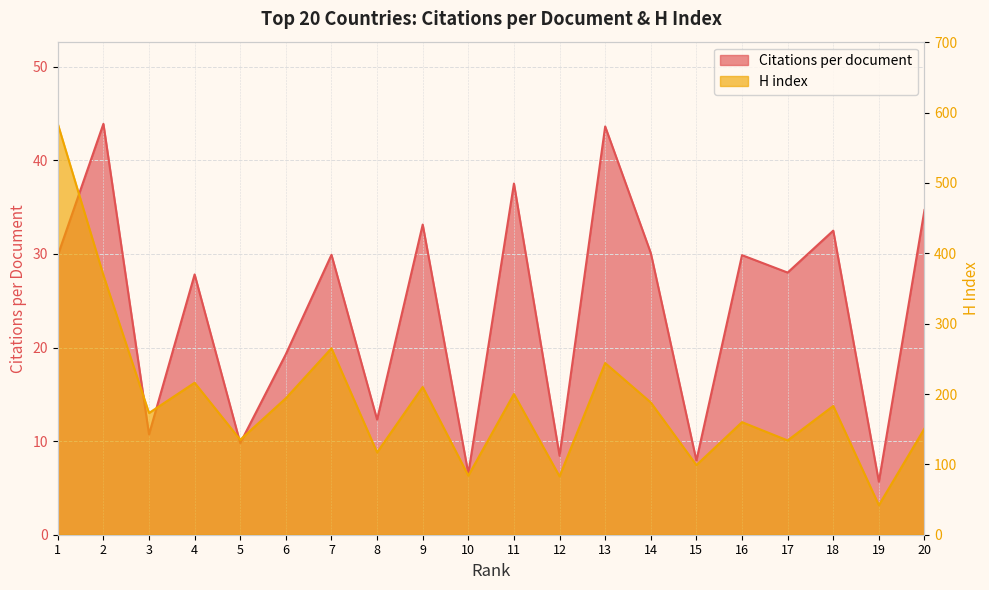

What is the average value of the Citations per document series?

24.1